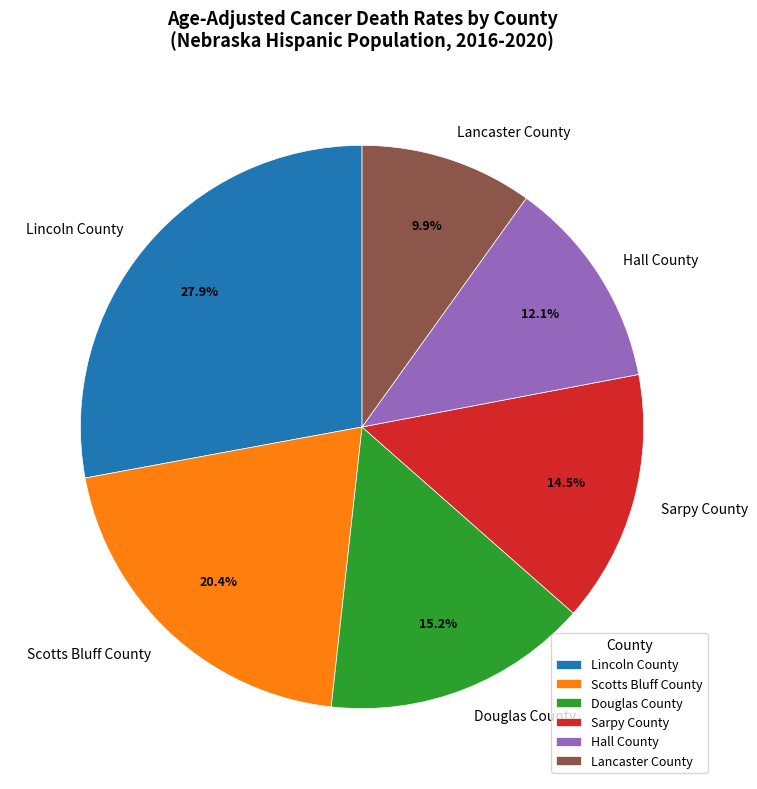

Approximately how many times larger is the value at Hall County compared to Lancaster County?

1.2